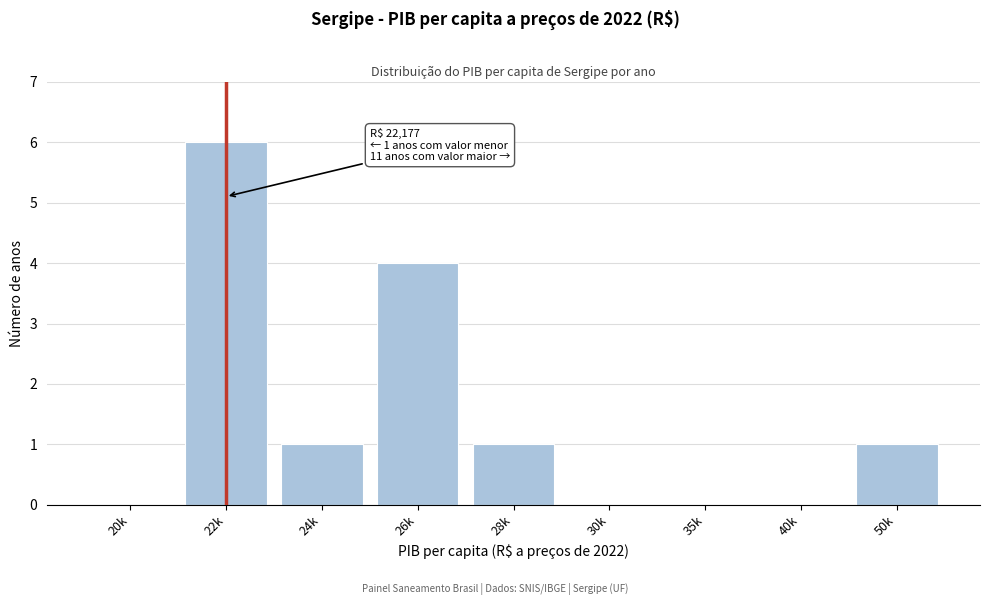

Reading left to right, list all the values displayed in this chart.

20k=0	22k=6	24k=1	26k=4	28k=1	30k=0	35k=0	40k=0	50k=1